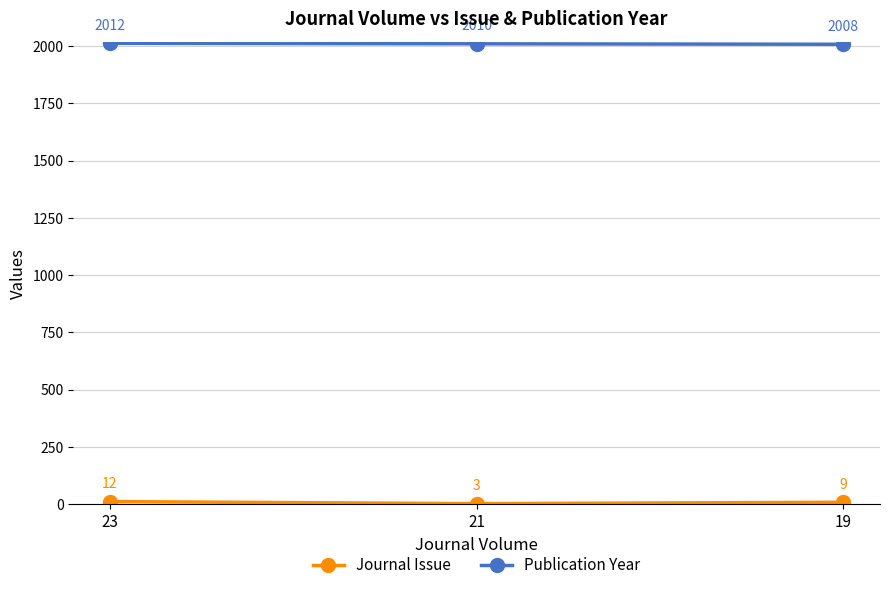

At how many categories does at least one series exceed 811?

3